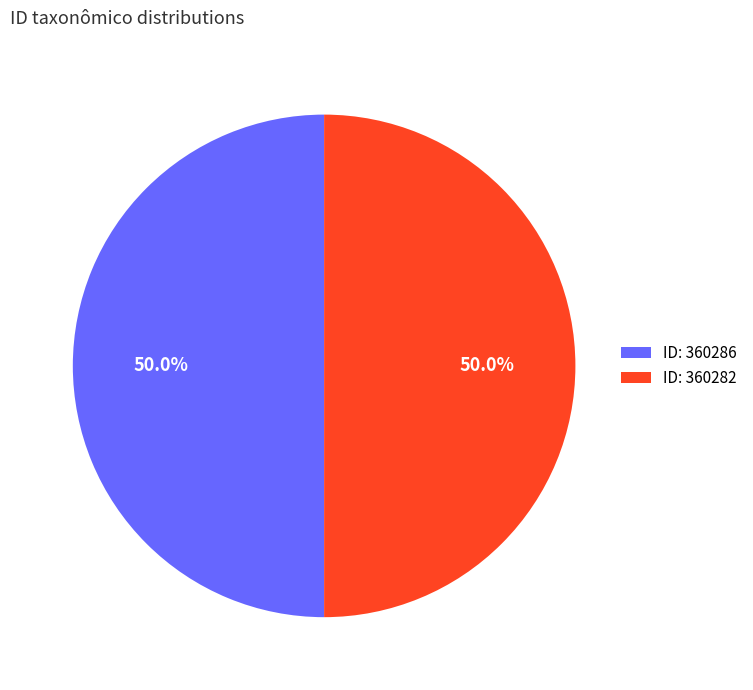

Approximately how many times larger is the value at ID: 360286 compared to ID: 360282?

1.0